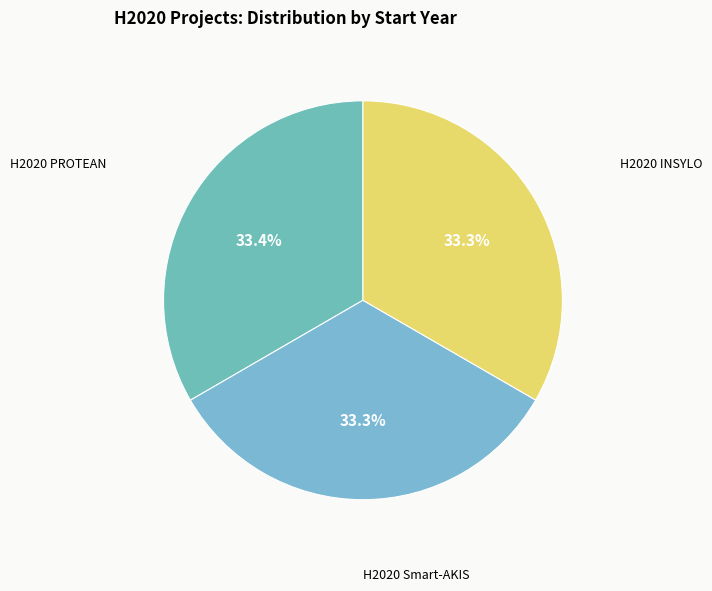

The H2020 INSYLO slice represents 23% of the pie. True or false?

False